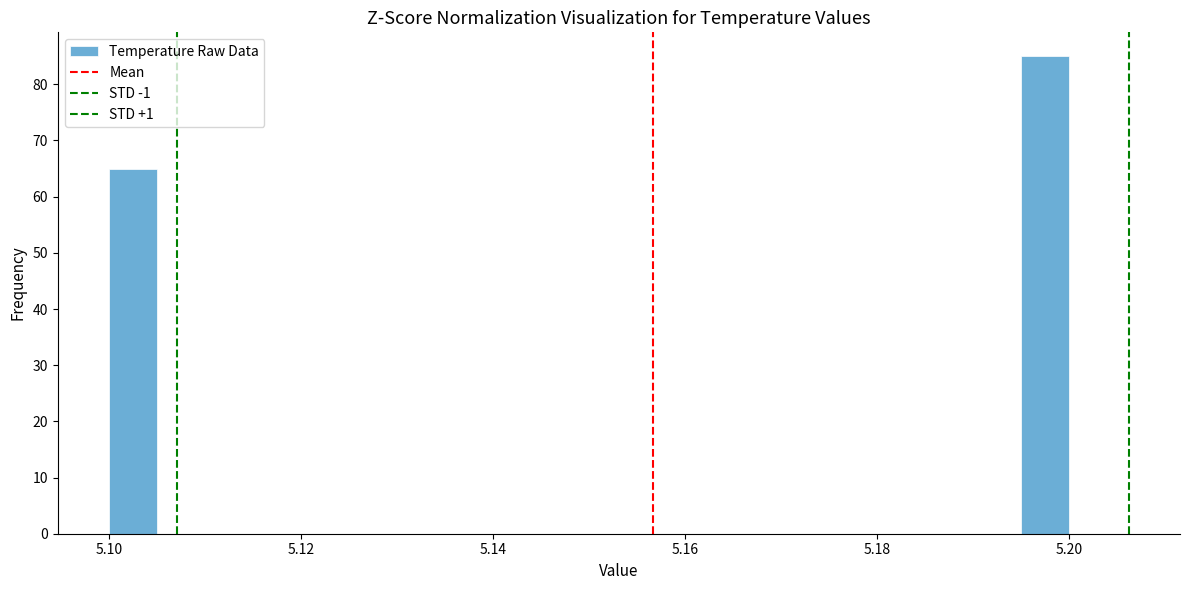

Read against the x-axis, roughly where is the centre of the tallest bar?

5.198